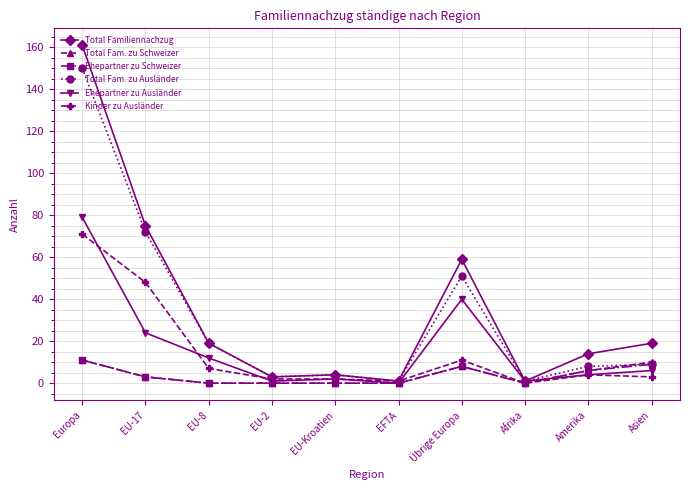

Which category has the highest value across all series?

Europa